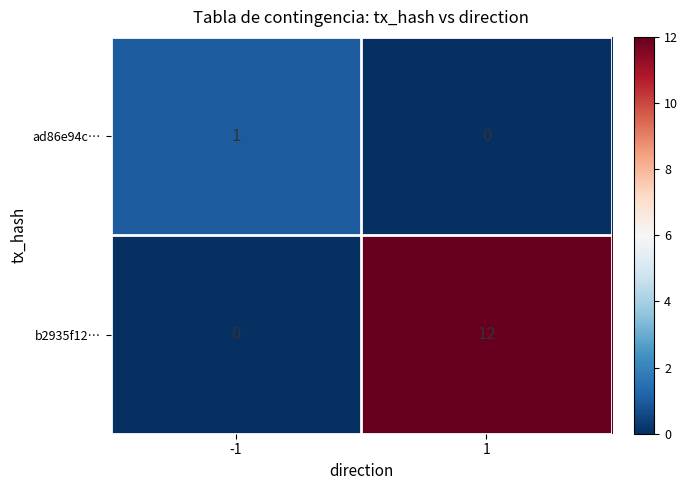

What is the spread (max minus min) of values at -1?

1